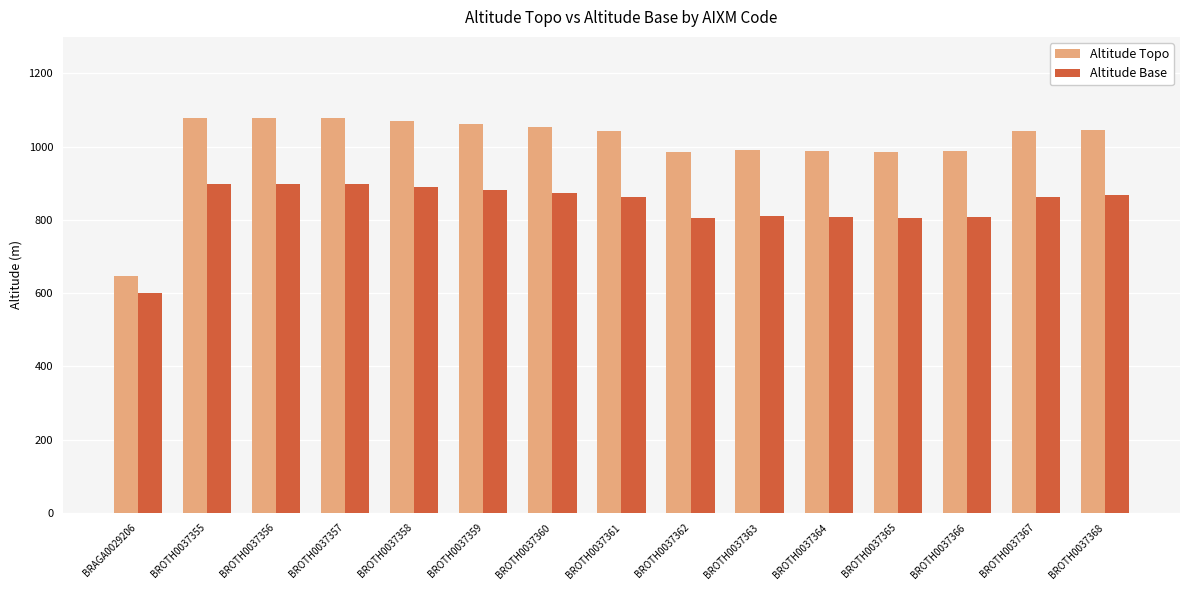

What is the sum of all Altitude Base values?

12568.7